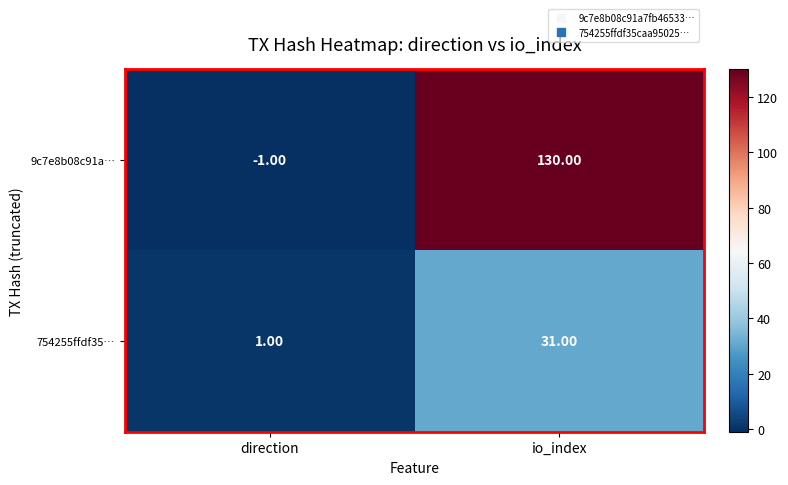

What is the difference between the 754255ffdf35… values at direction and io_index?

30